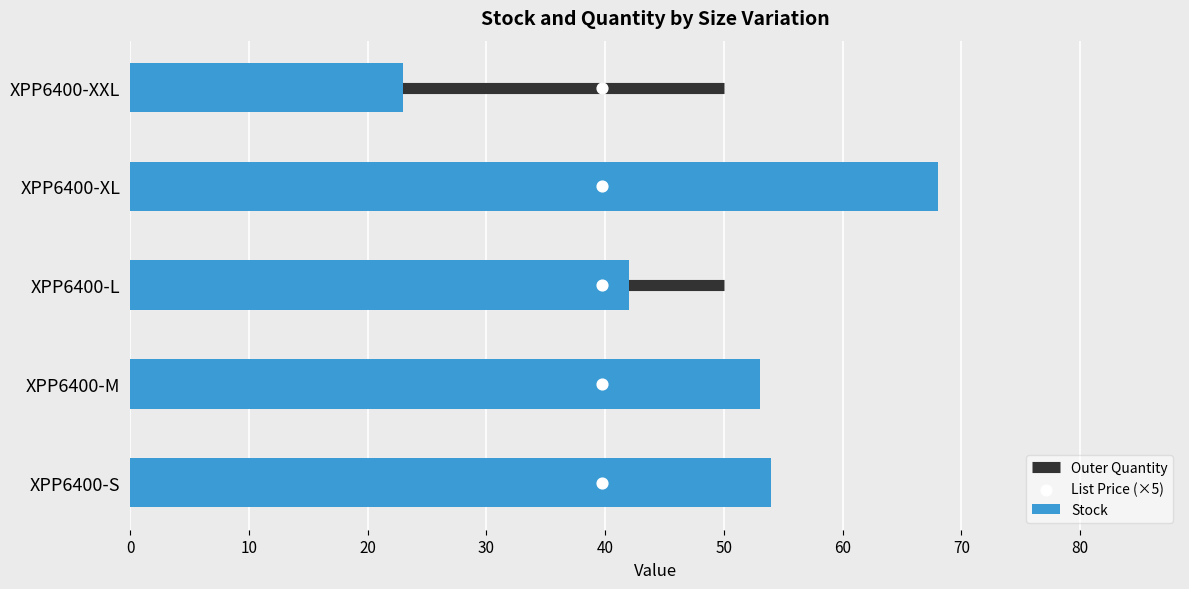

At how many categories does at least one series exceed 62?

1